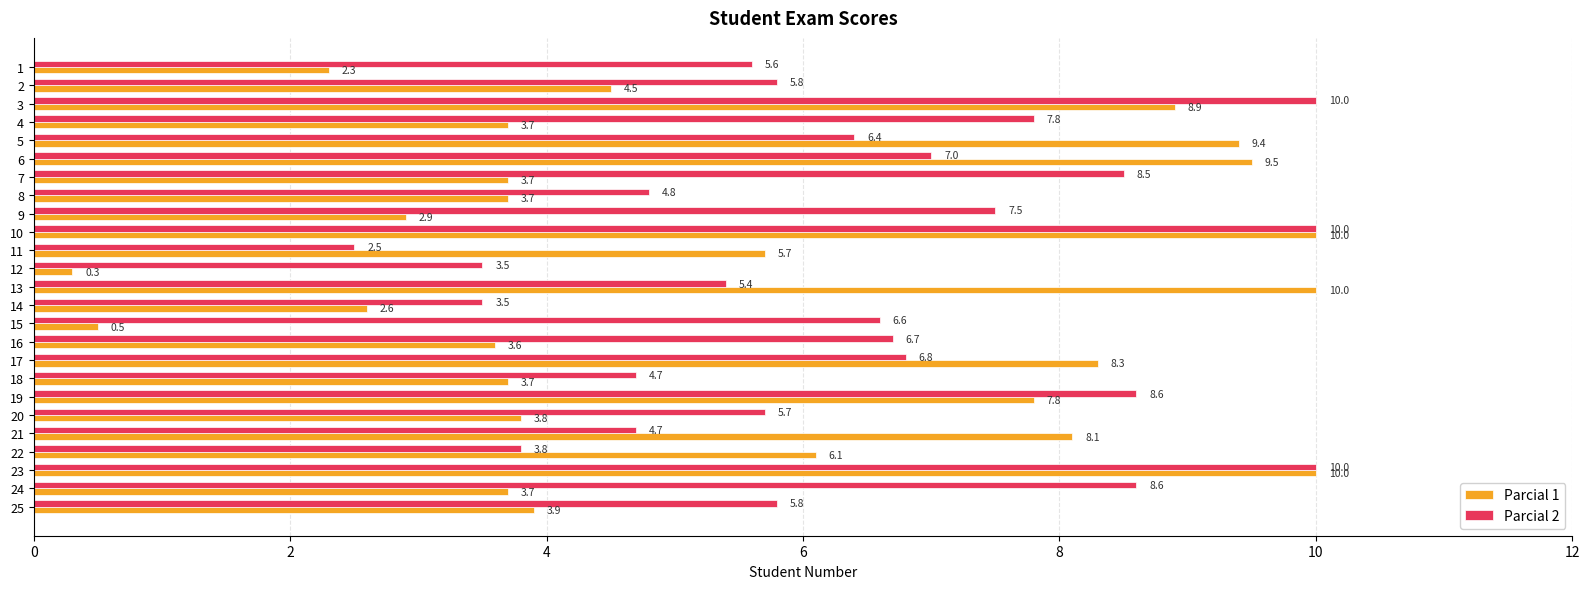

Read the Parcial 1 value at 10.

10.0